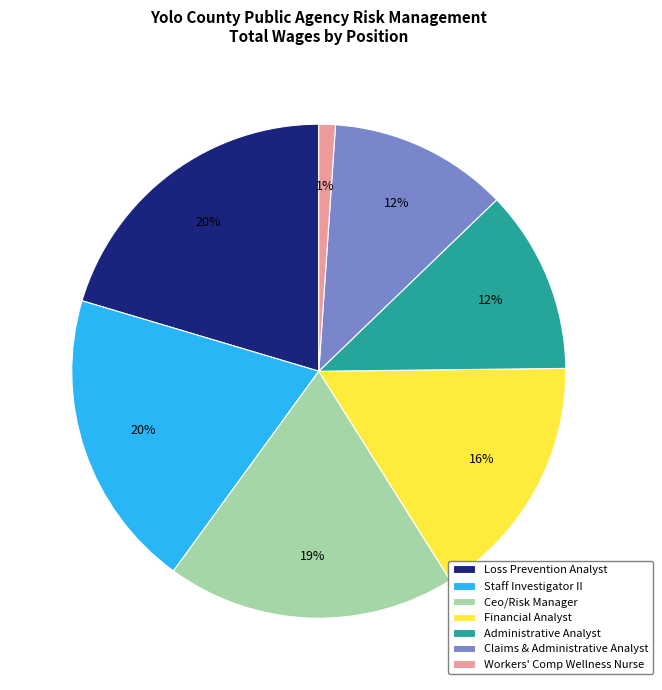

Count the number of slices in the pie.

7